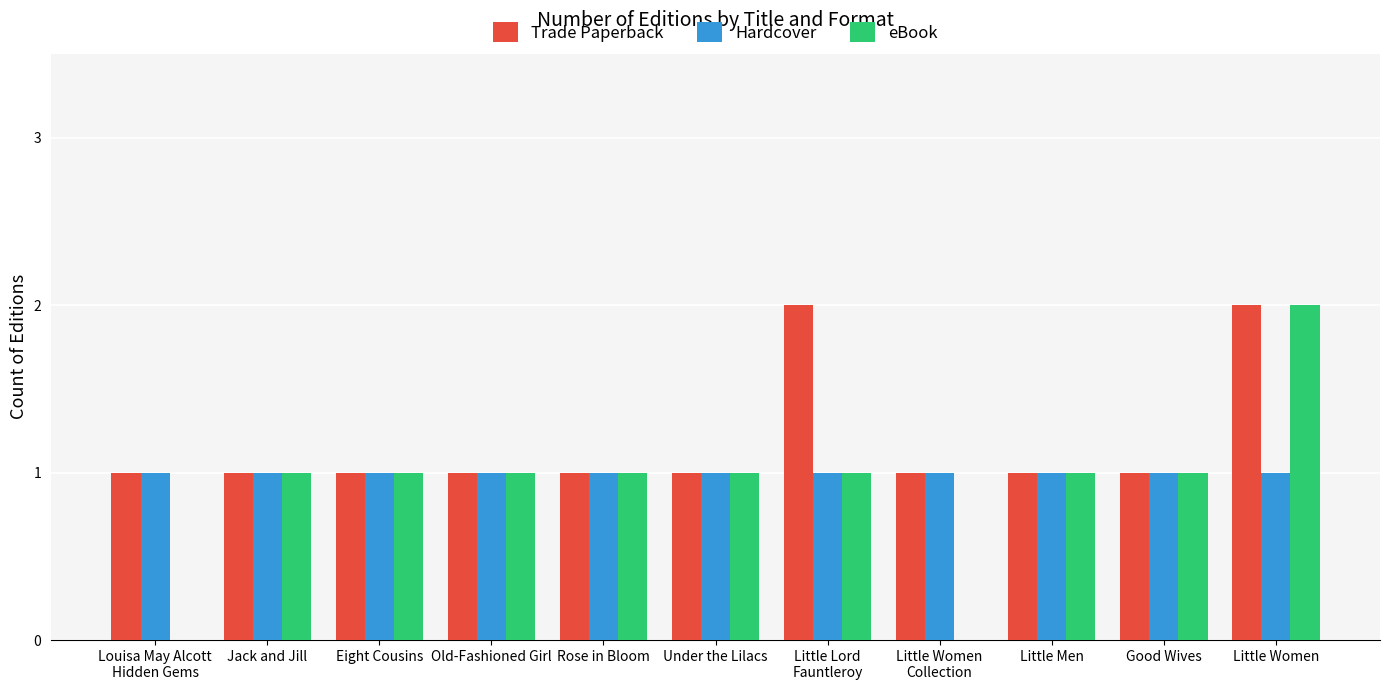

Reading left to right, extract all data points from this chart.

Trade Paperback: 1	1	1	1	1	1	2	1	1	1	2
Hardcover: 1	1	1	1	1	1	1	1	1	1	1
eBook: 0	1	1	1	1	1	1	0	1	1	2